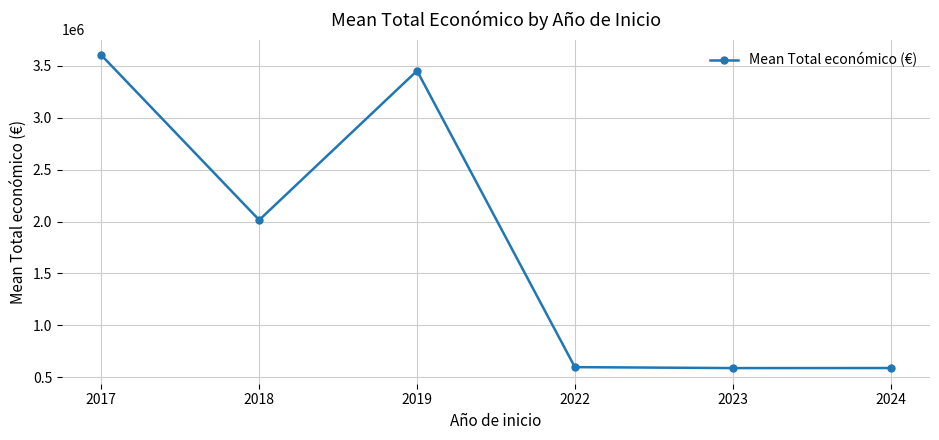

Which label corresponds to the largest value in the chart?

2017